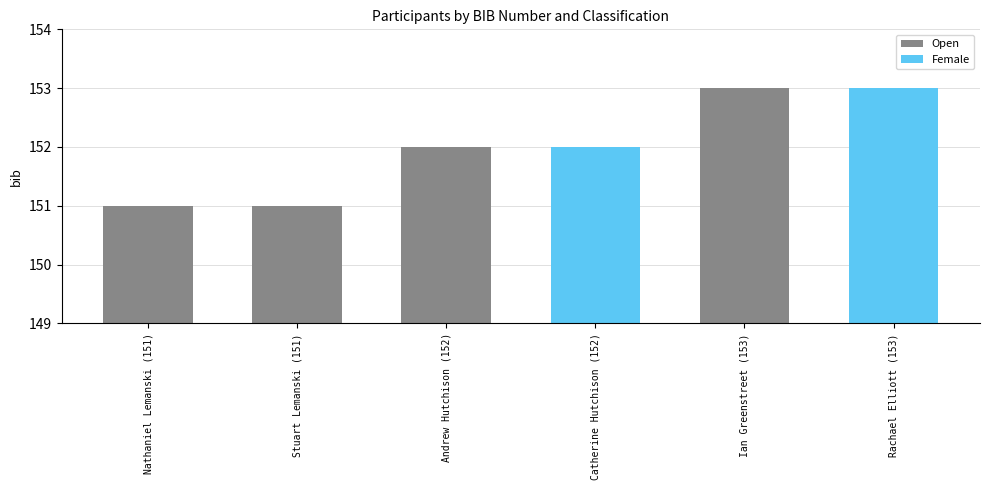

What is the minimum value for Open?

151